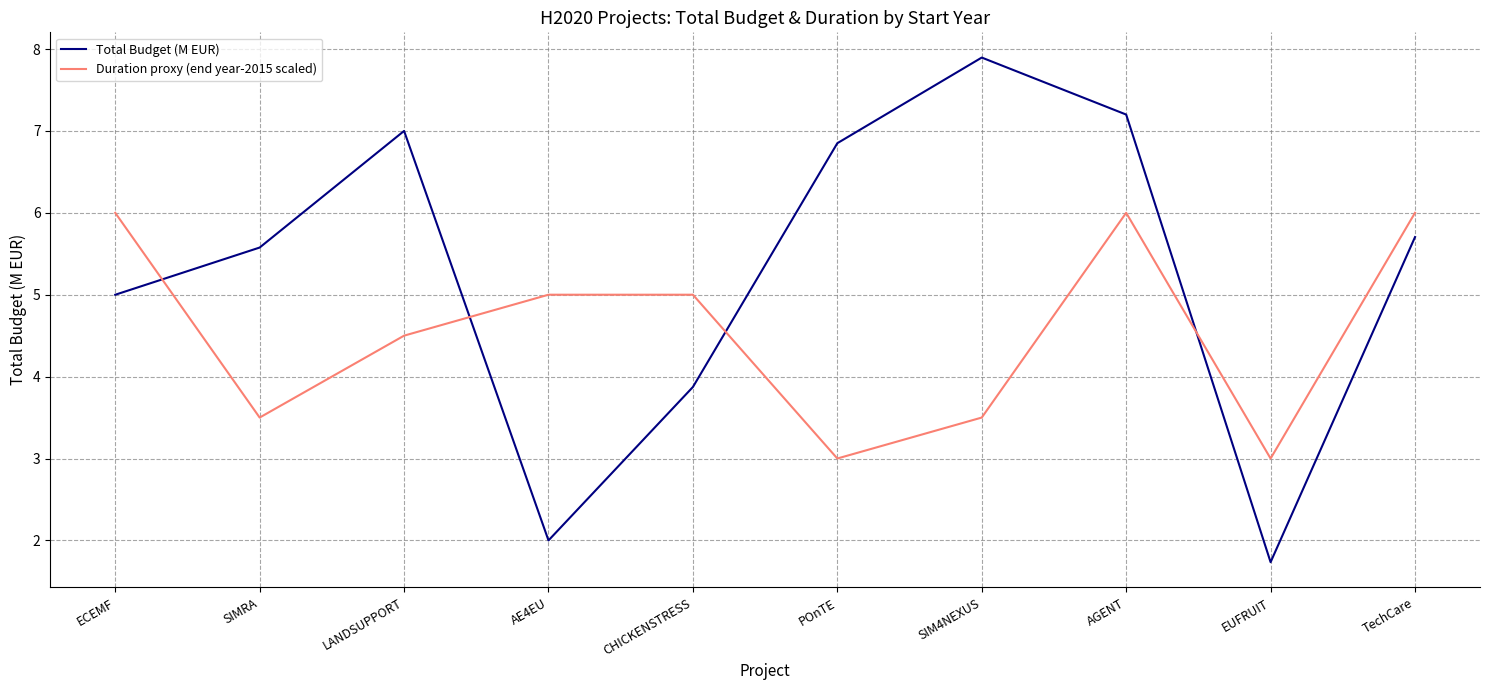

What is the difference between the Duration proxy (end year-2015 scaled) values at SIMRA and AGENT?

2.5